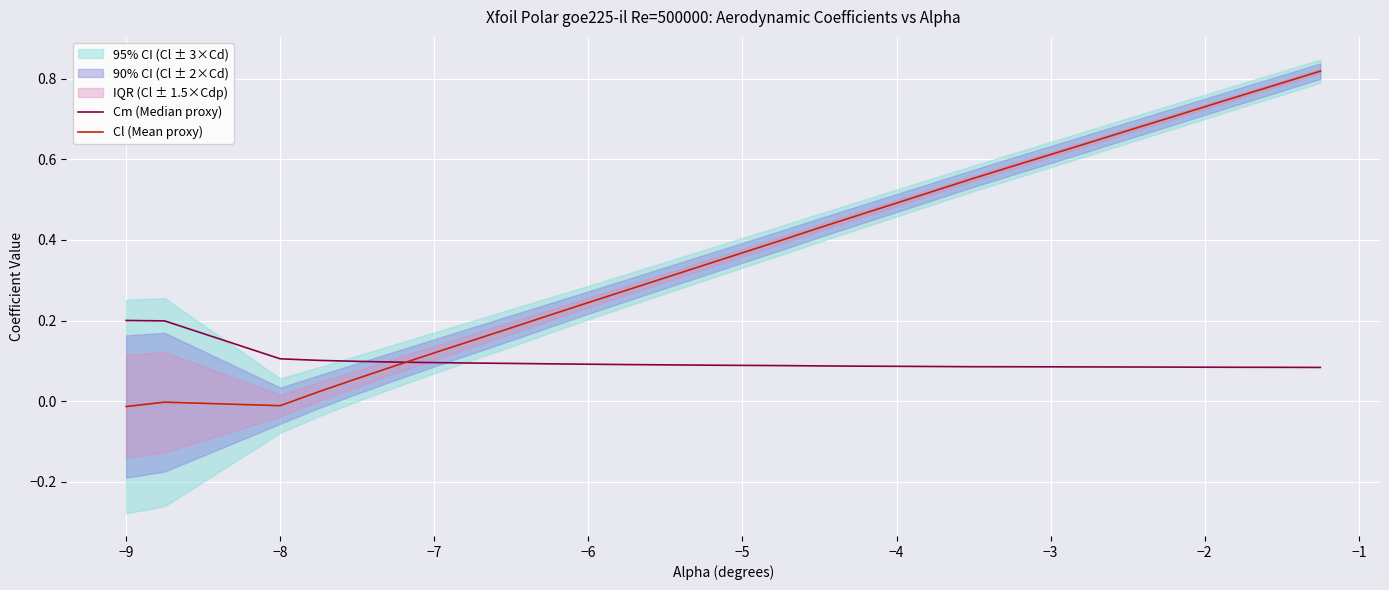

The Cl (Mean proxy) series shows 0.2 at −3. True or false?

False